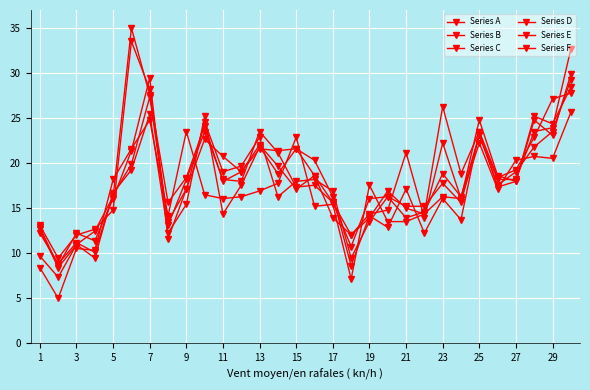

Where do Series F and Series C first cross each other?

5 and 7